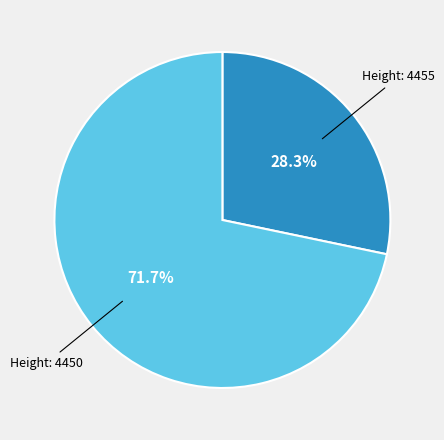

How many slices are in this pie chart?

2